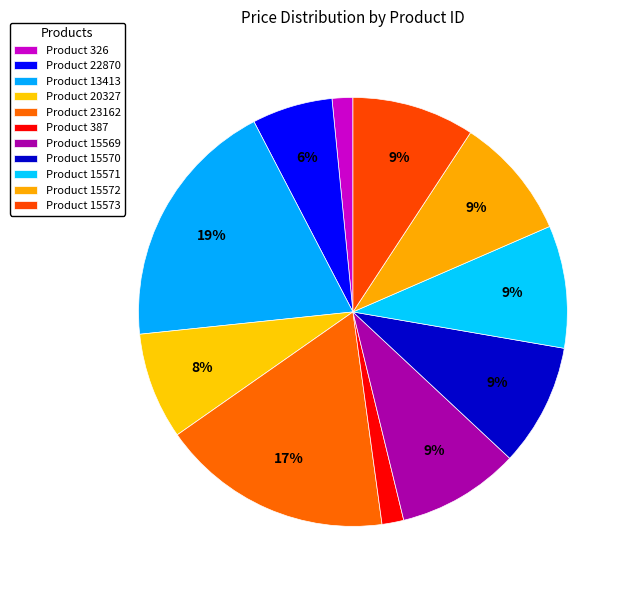

What is the largest slice in the pie chart?

13413